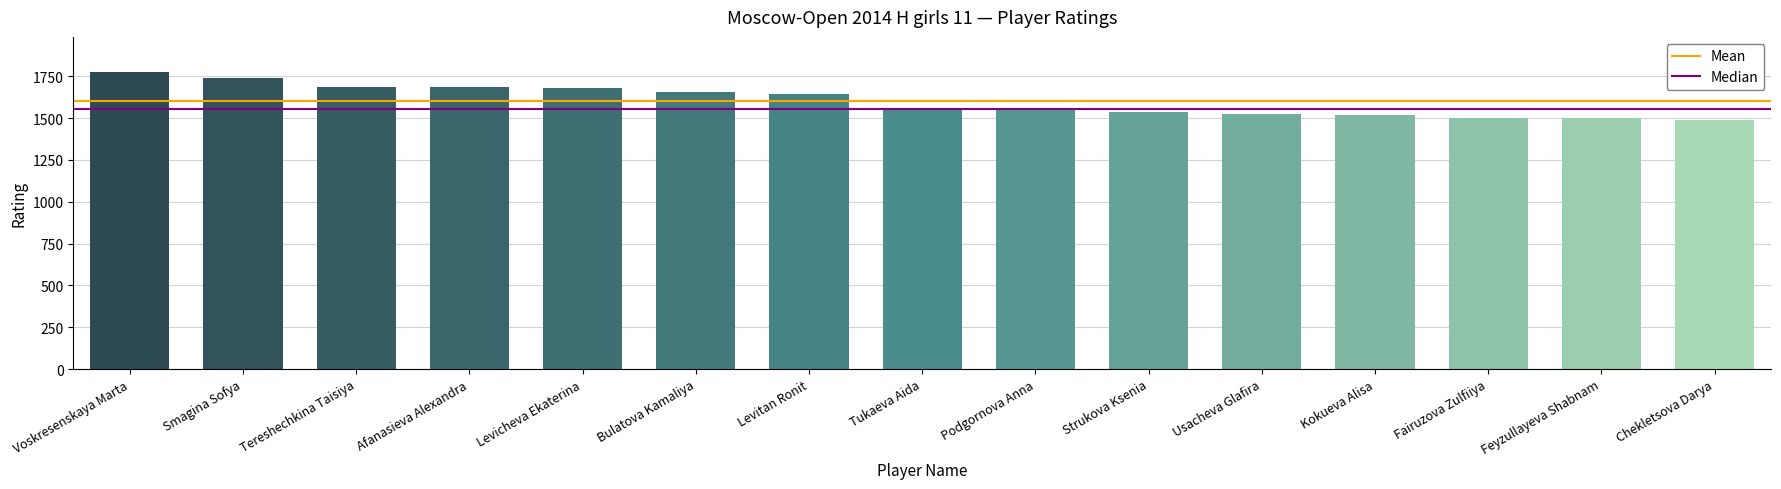

What is the sum of all values?

24038